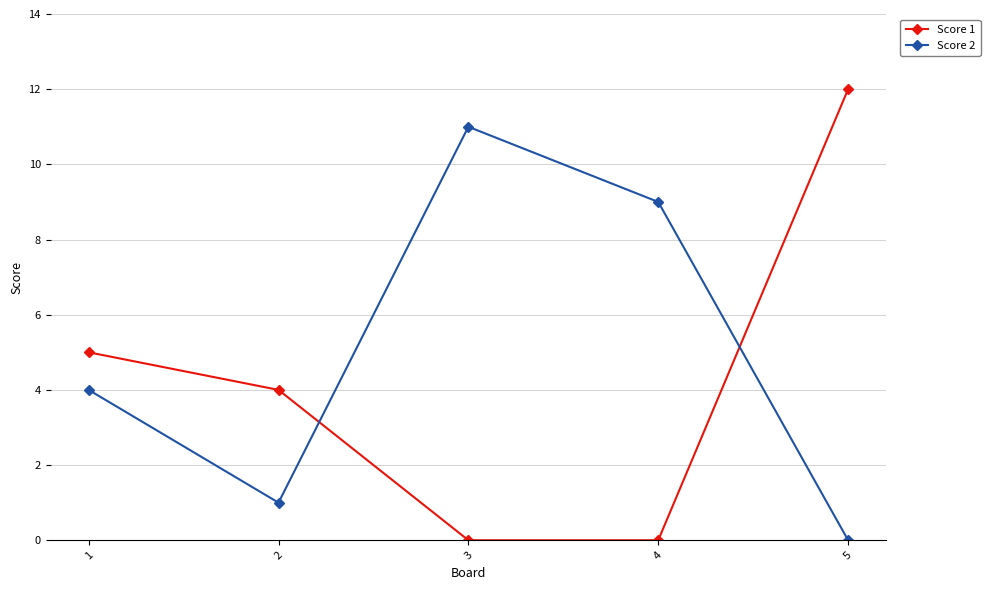

Is the value of Score 1 at 4 greater than the value of Score 2 at 1?

No